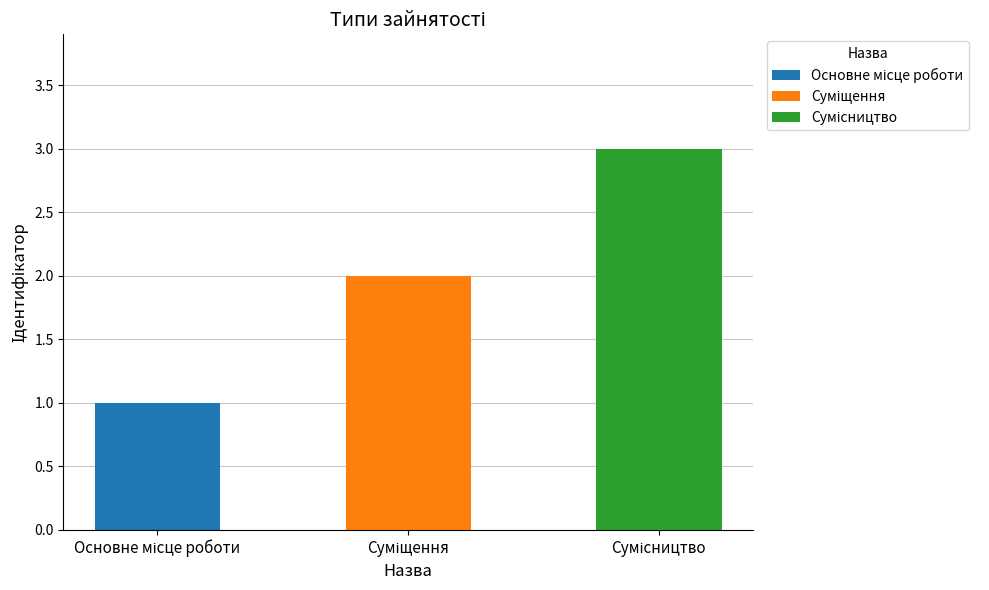

True or false: the data shows 0 at Суміщення.

False